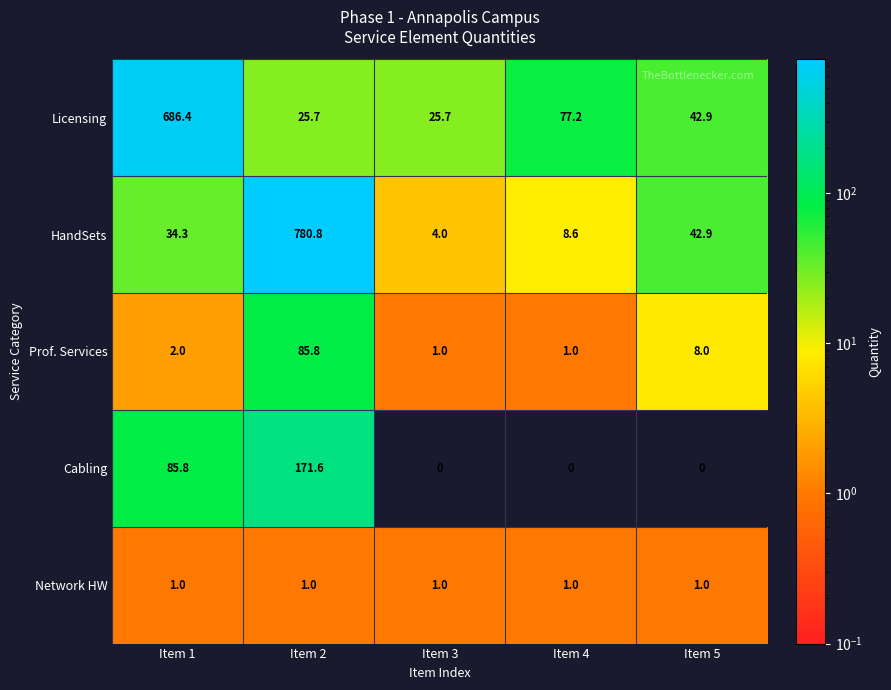

How many data points in Prof. Services are less than 2?

2